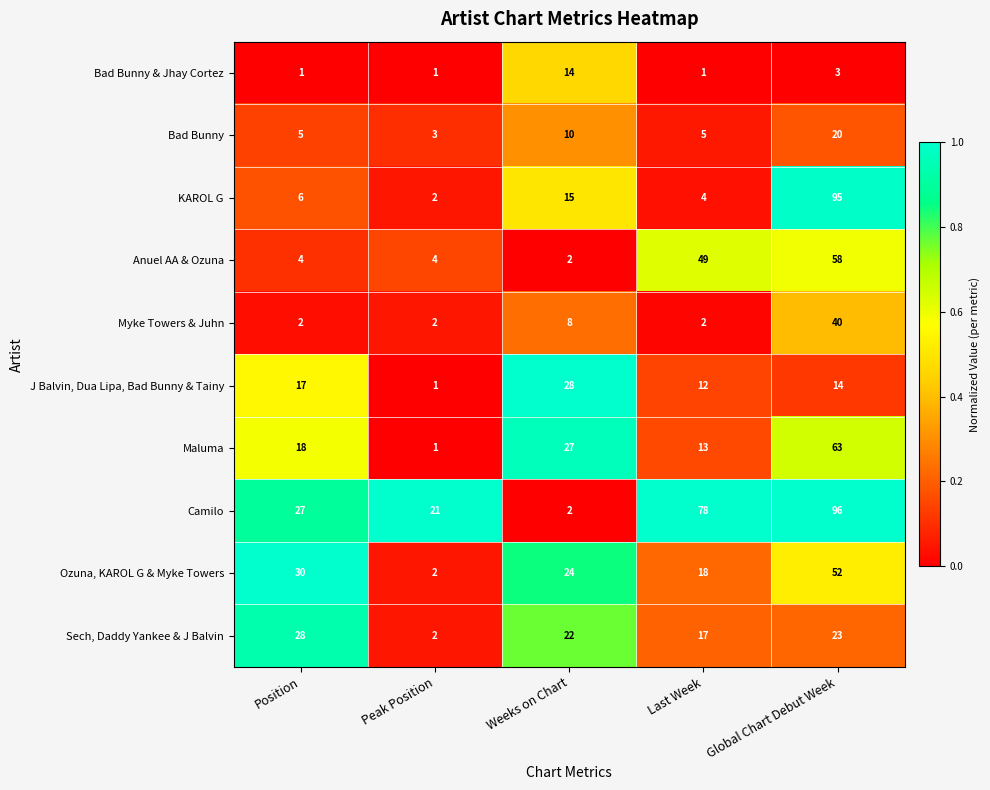

List the labels in order of Camilo value, smallest first.

Weeks on Chart, Peak Position, Position, Last Week, Global Chart Debut Week